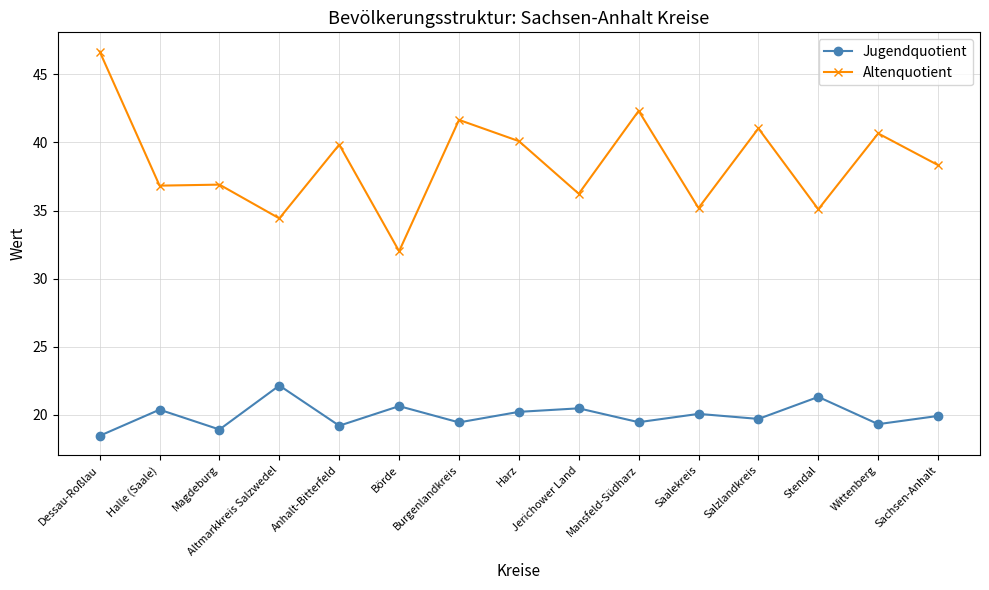

What is the minimum value shown in the chart?

18.5